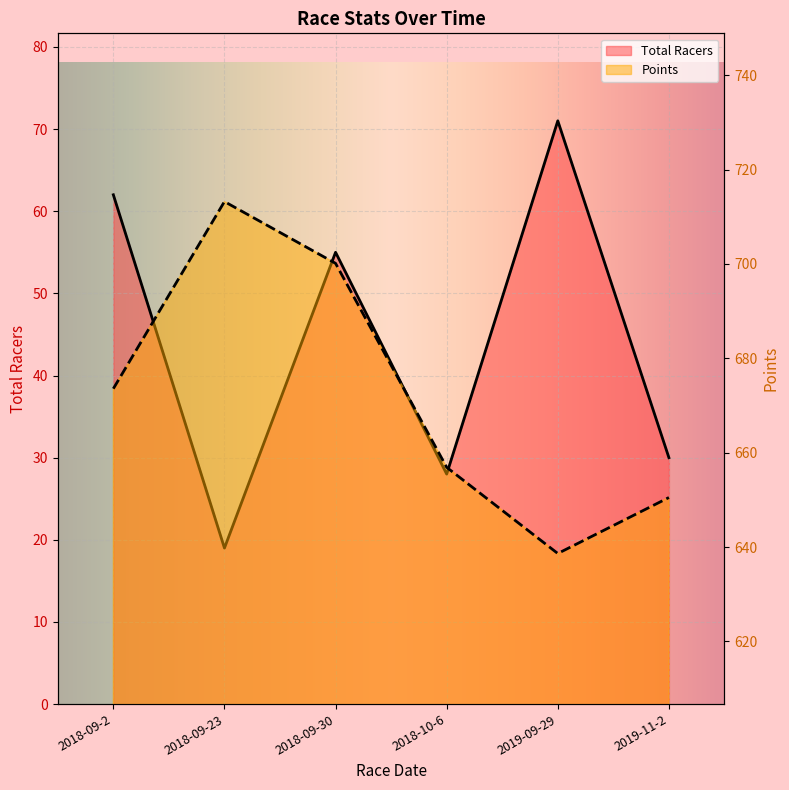

Reading left to right, what are all the values shown in this chart?

Total Racers: 2018-09-2=62.0	2018-09-23=19.0	2018-09-30=55.0	2018-10-6=28.0	2019-09-29=71.0	2019-11-2=30.0
Points: 2018-09-2=673.6	2018-09-23=713.2	2018-09-30=700.1	2018-10-6=656.9	2019-09-29=638.6	2019-11-2=650.5